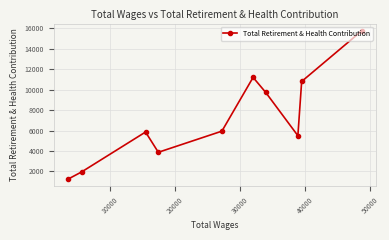

What is the value of the 2nd point from the left?

1943